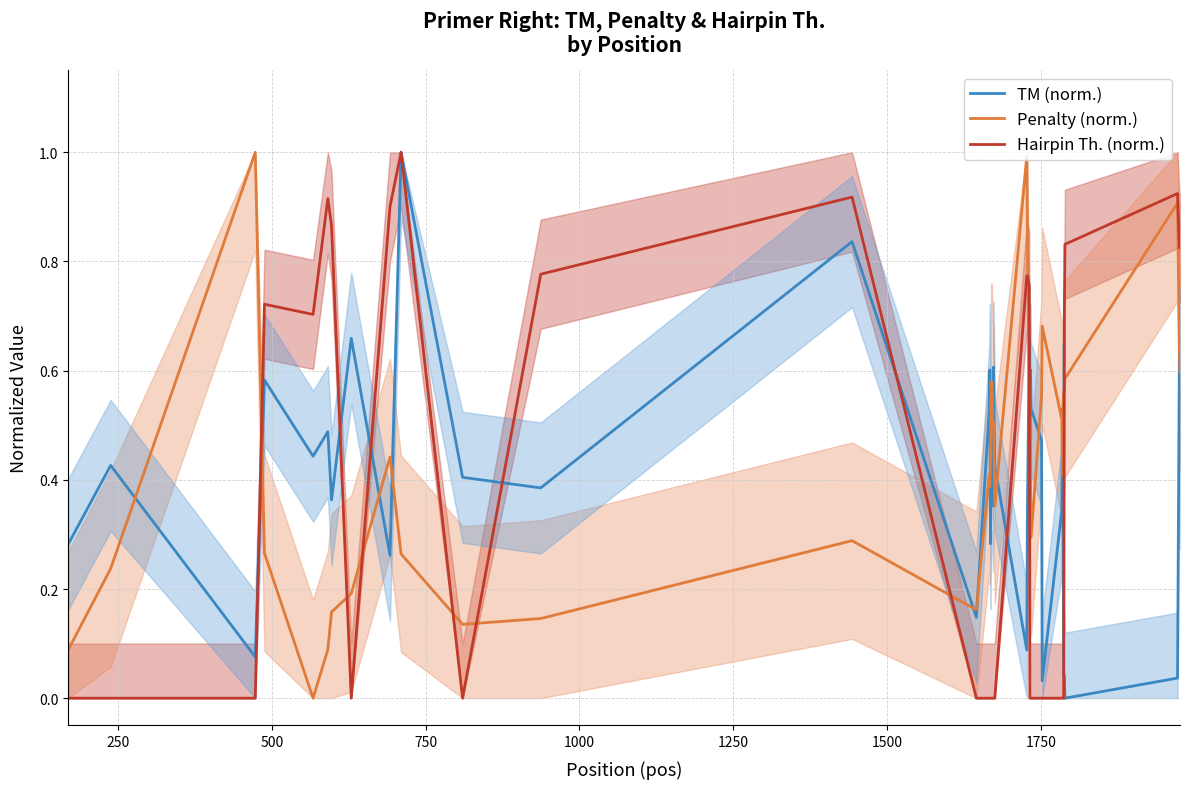

Reading right to left, extract all data points from this chart.

TM (norm.): 0.4	0.6	0.0	0.0	0.0	0.0	0.3	0.5	0.3	0.0	0.5	0.5	0.6	0.4	0.7	0.3	0.1	0.4	0.5	0.6	0.4	0.4	0.4	0.3	0.6	0.5	0.1	0.8	0.4	0.4	1.0	0.3	0.7	0.4	0.5	0.4	0.6	0.1	0.4	0.3
Penalty (norm.): 0.6	0.6	0.9	0.6	0.6	0.6	0.5	0.4	0.5	0.7	0.6	0.3	0.4	0.5	0.5	0.9	1.0	0.4	0.4	0.5	0.5	0.6	0.6	0.4	0.4	0.4	0.2	0.3	0.1	0.1	0.3	0.4	0.2	0.2	0.1	0.0	0.3	1.0	0.2	0.1
Hairpin Th. (norm.): 0.8	0.8	0.9	0.8	0.7	0.0	0.0	0.0	0.0	0.0	0.0	0.0	0.0	0.0	0.8	0.8	0.8	0.0	0.0	0.0	0.0	0.0	0.0	0.0	0.0	0.0	0.0	0.9	0.8	0.0	1.0	0.9	0.0	0.9	0.9	0.7	0.7	0.0	0.0	0.0